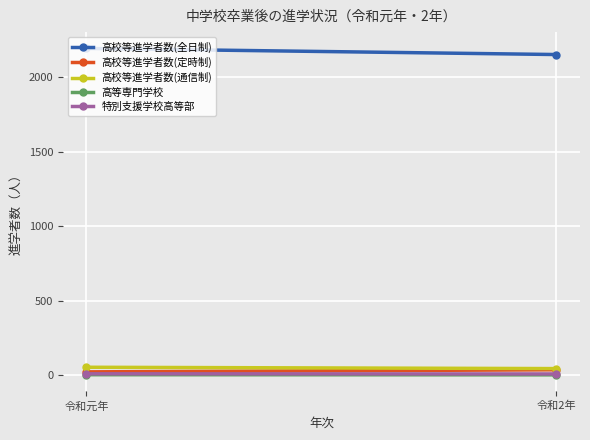

The value of 高校等進学者数(全日制) at 令和元年 is 2193. True or false?

True